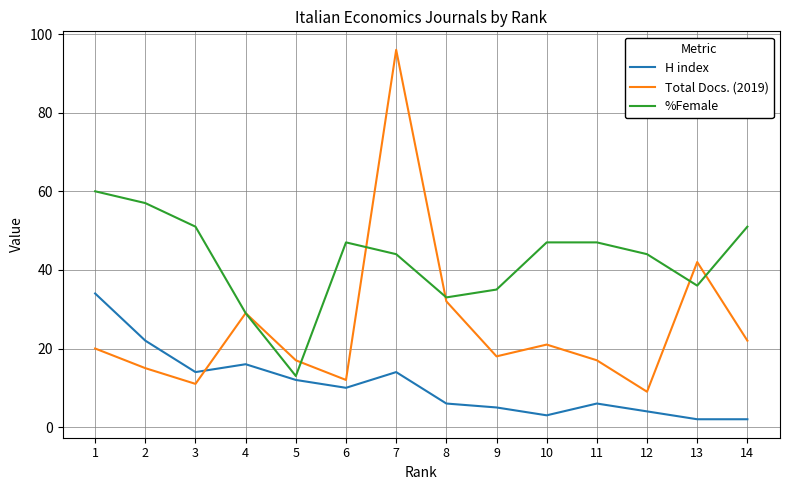

At which label does Total Docs. (2019) reach its minimum?

12